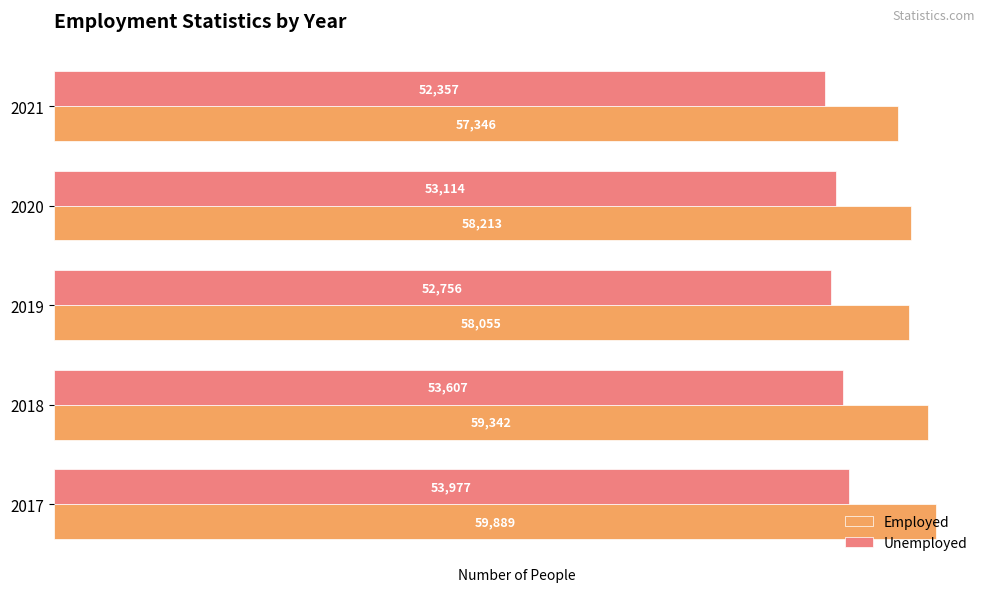

What is the total value across all series at 2019?

110811